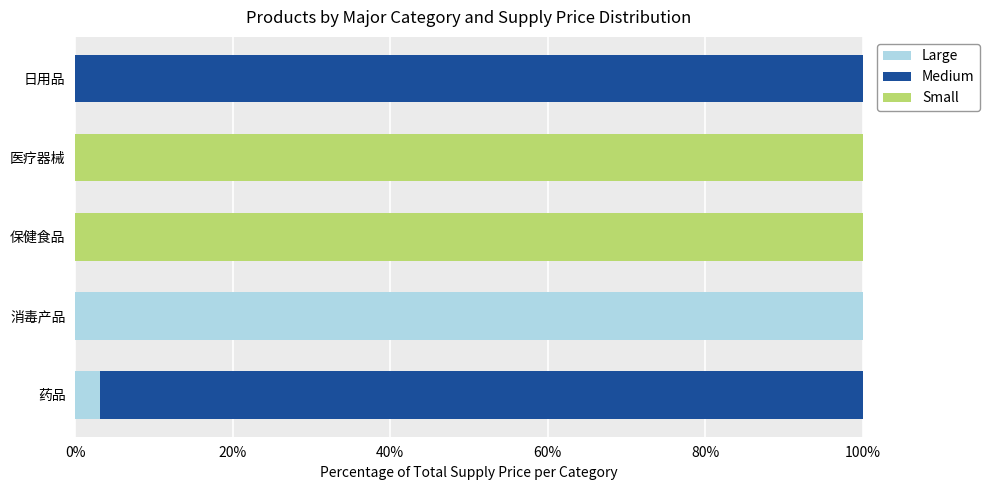

Count the number of data series in this chart.

3